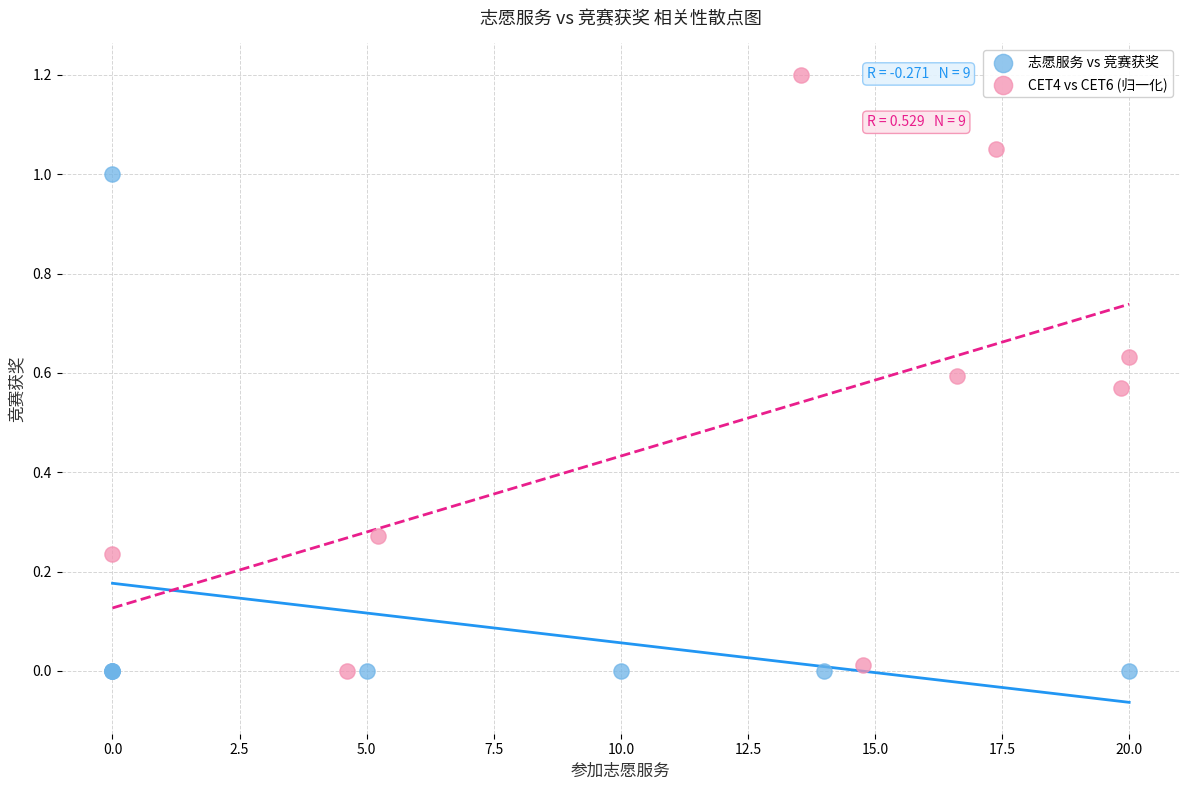

Which series contains the highest Y value?

CET4 vs CET6 (归一化)